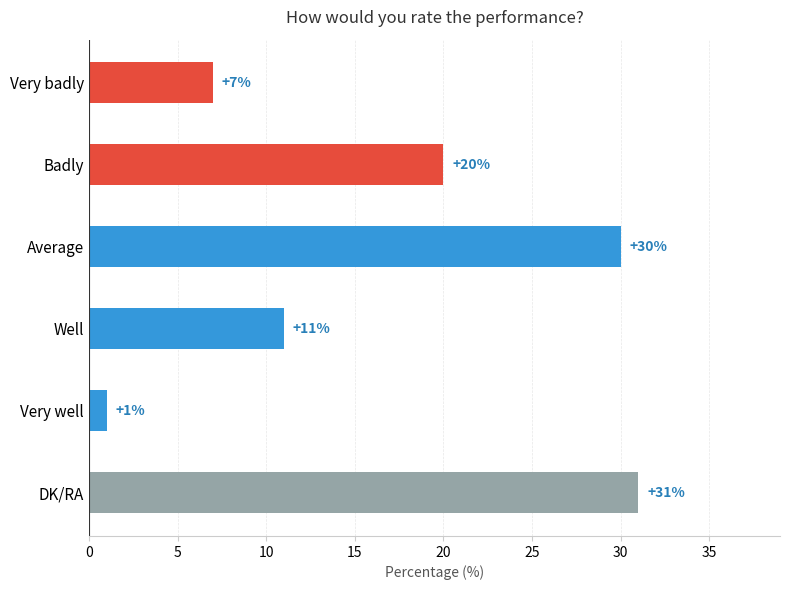

How many values are below 20?

3